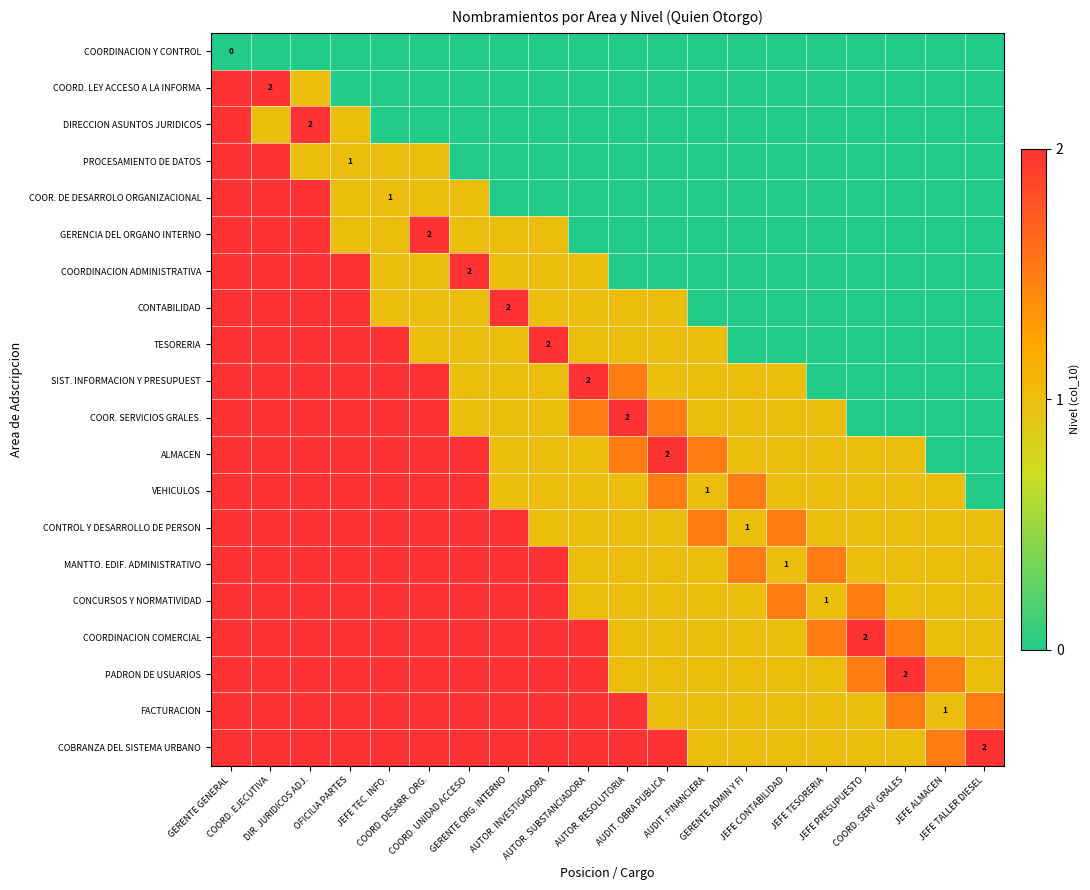

The DIRECCION ASUNTOS JURIDICOS series shows -0.8 at JEFE ALMACEN. True or false?

False